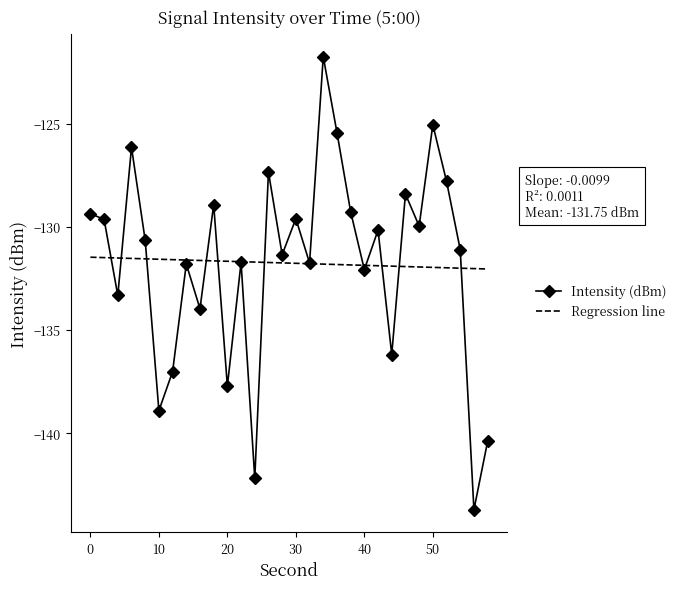

What is the smallest value displayed?

-143.7